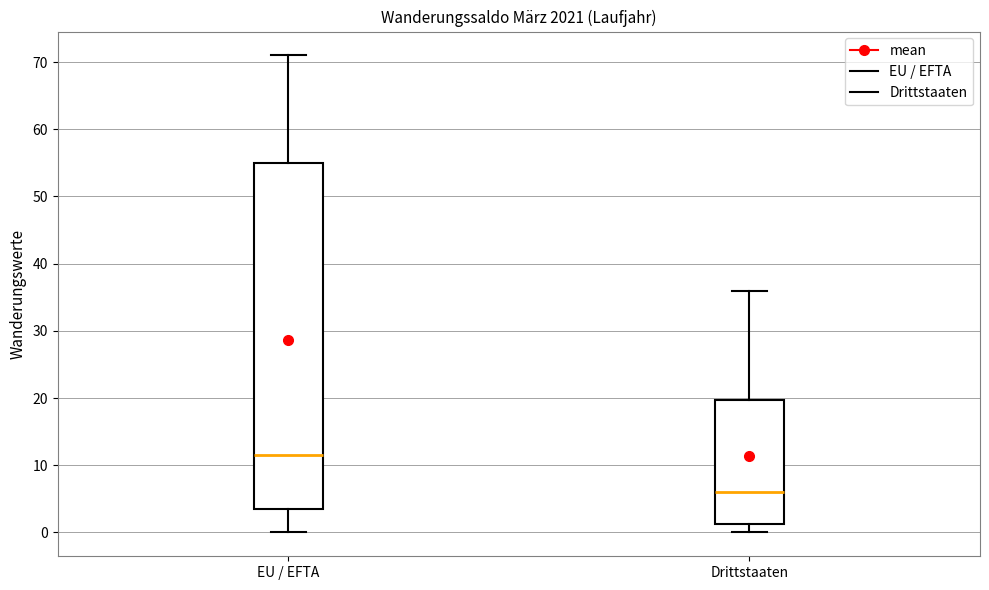

Which box's median line is the lowest?

Drittstaaten